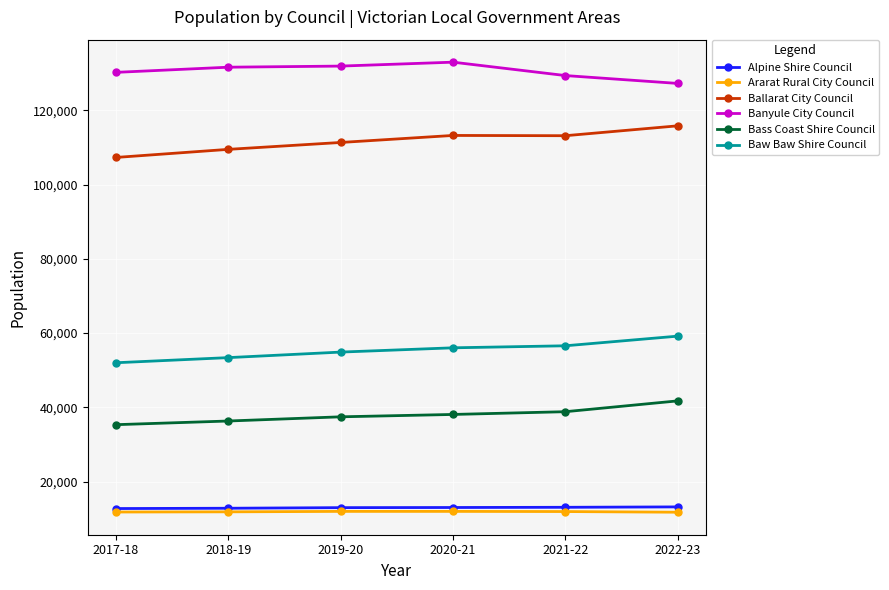

What is the label of the 6th point from the left?

2022-23